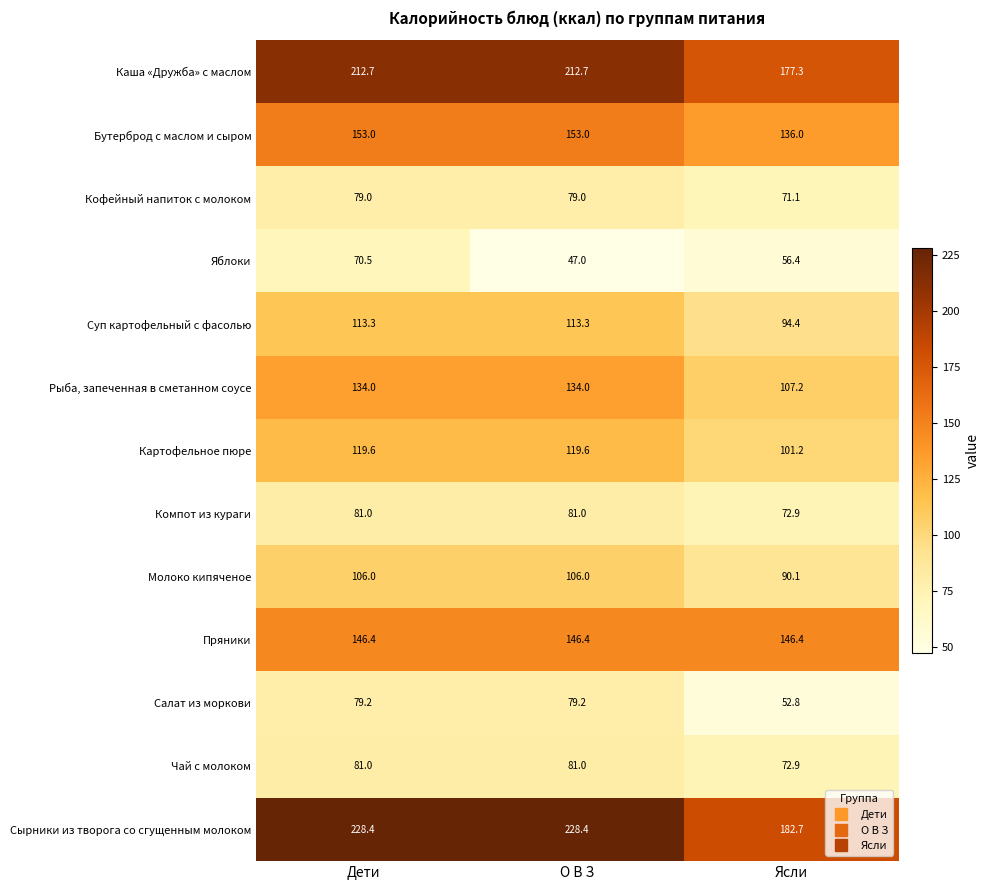

Where is Компот из кураги nearest to the value 76?

Ясли